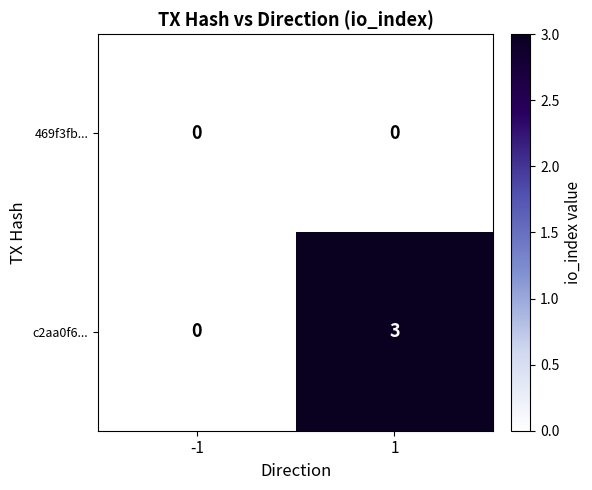

Which series has the widest spread of values?

c2aa0f6...